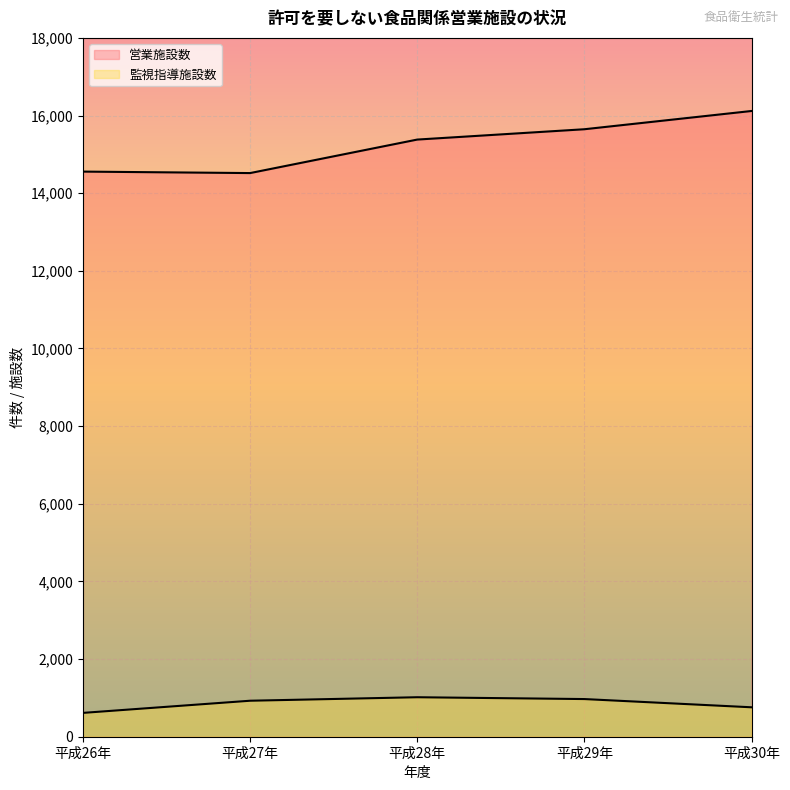

Which has a higher value, 平成30年 or 平成28年?

平成30年